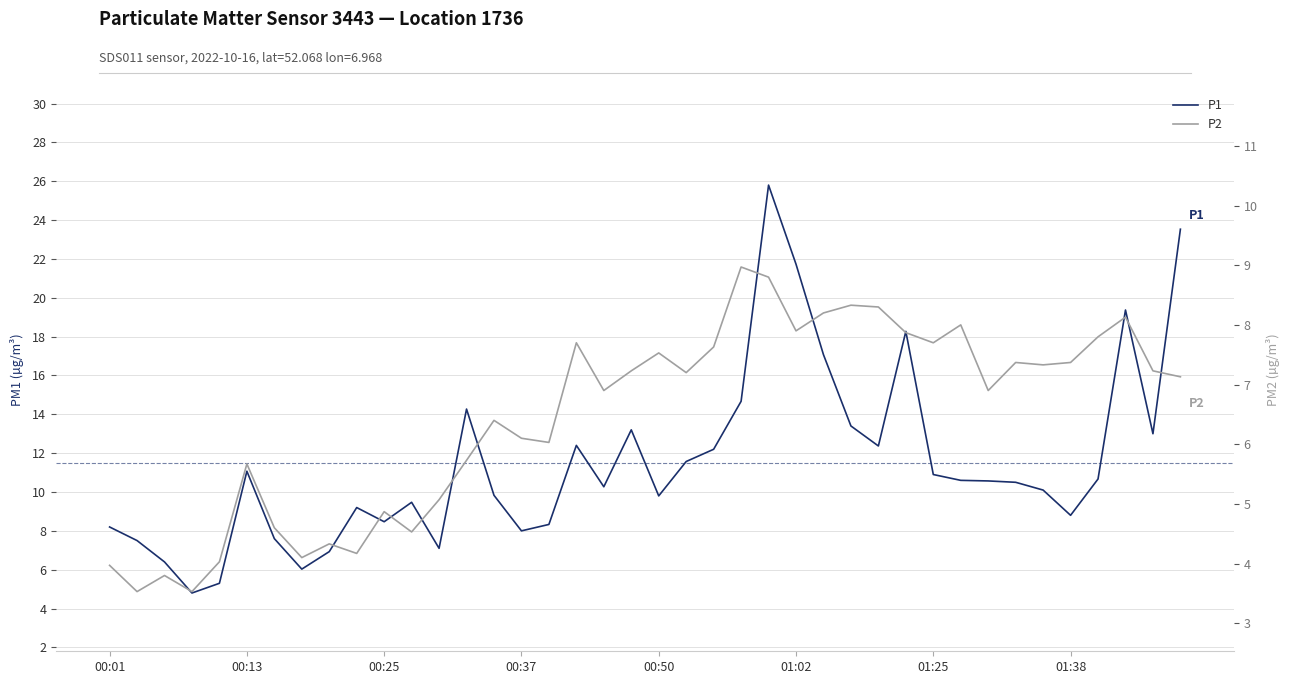

Is it true that P2 equals 2.5 at 00:25?

False